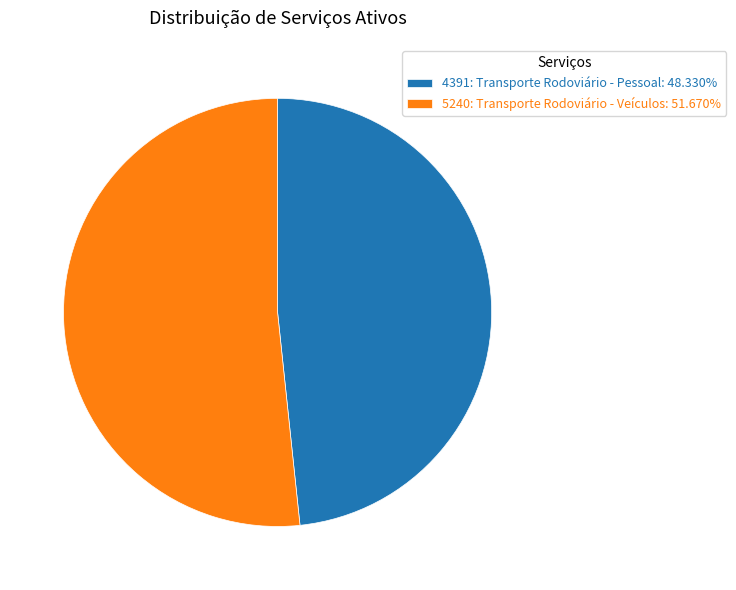

Does any single category account for the majority?

Yes